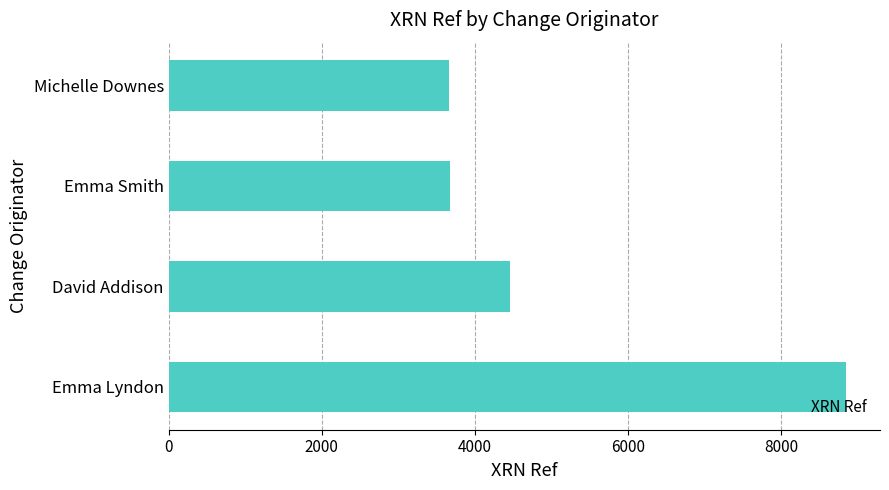

What is the ratio of the value at Emma Lyndon to the value at Emma Smith?

2.4